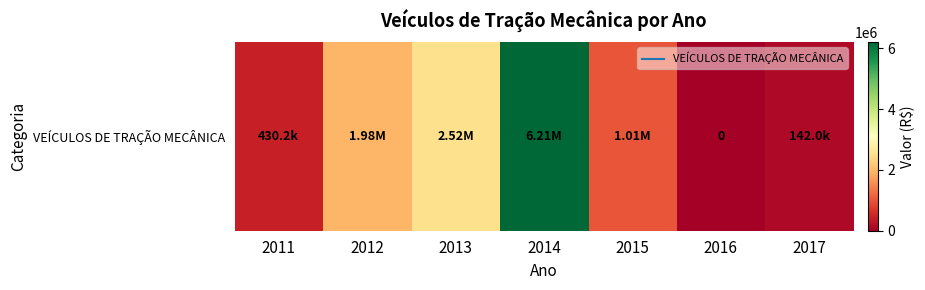

Rank the categories by value from highest to lowest.

2014, 2013, 2012, 2015, 2011, 2017, 2016